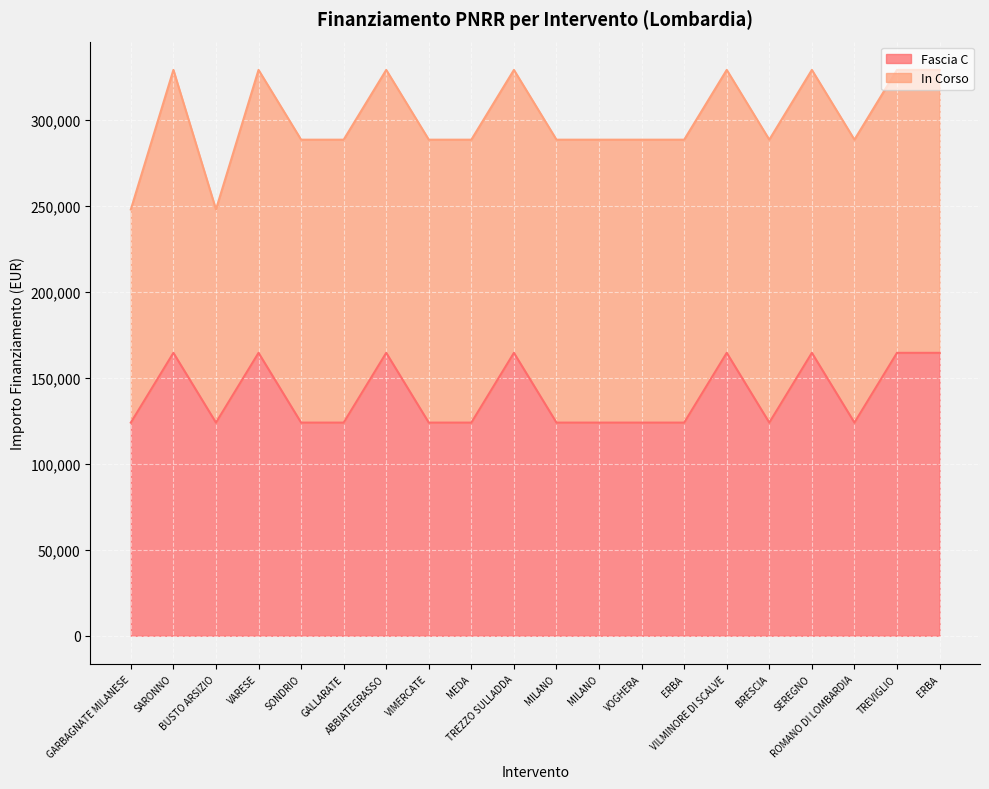

Does the chart display data point markers on the line(s)?

No